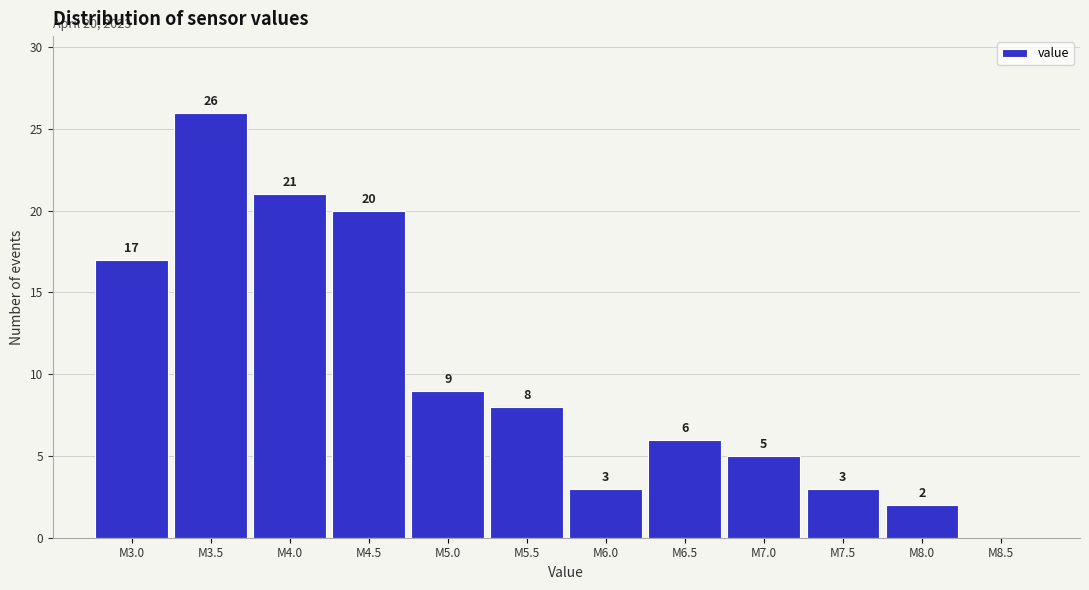

Reading left to right, what are all the values shown in this chart?

M3.0=17	M3.5=26	M4.0=21	M4.5=20	M5.0=9	M5.5=8	M6.0=3	M6.5=6	M7.0=5	M7.5=3	M8.0=2	M8.5=0